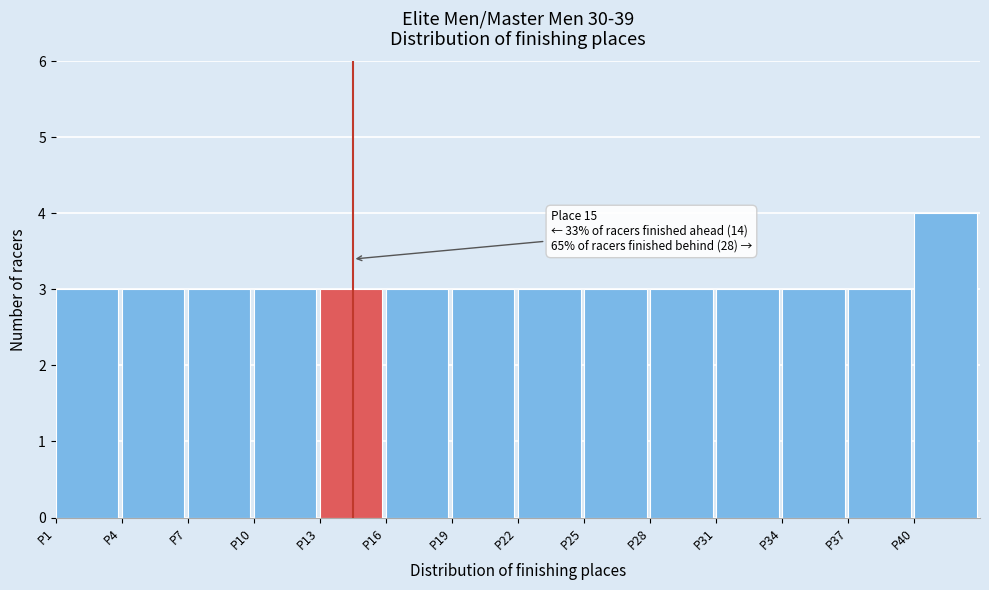

Which range on the x-axis has the tallest bar?

40 to 43